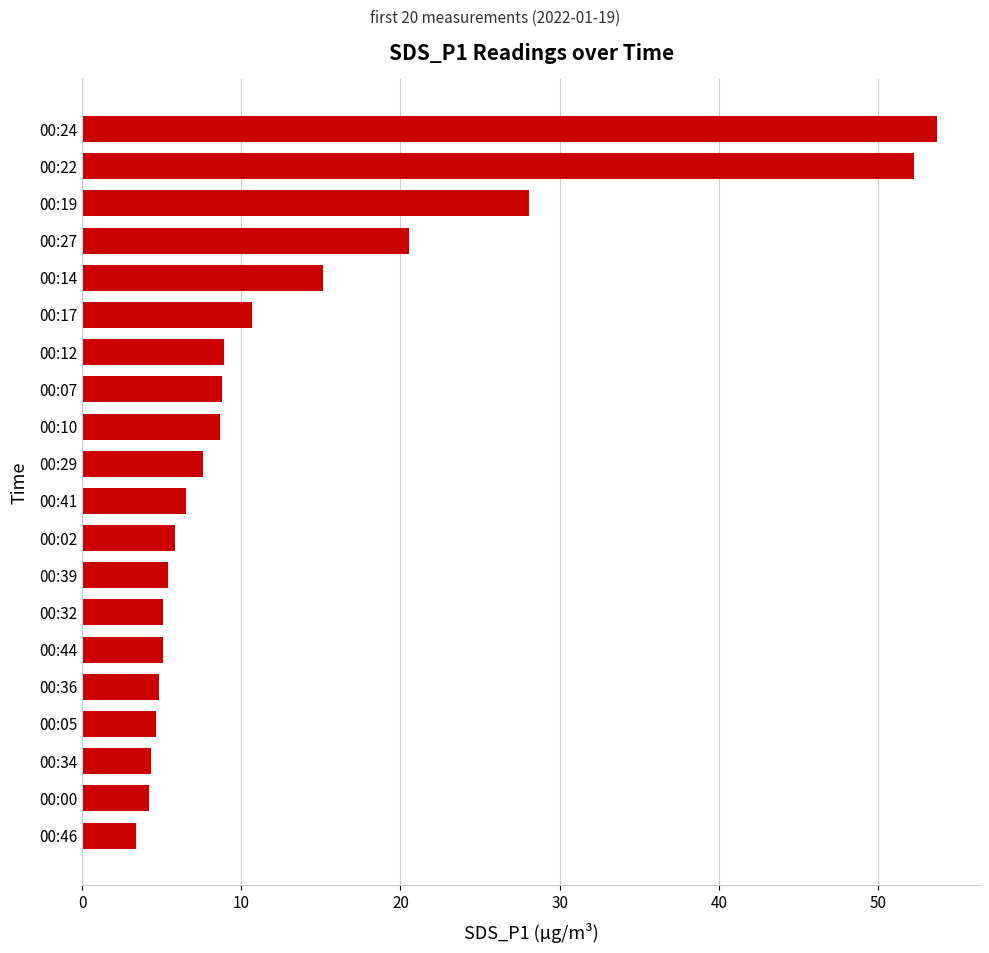

Count the number of data series in this chart.

1